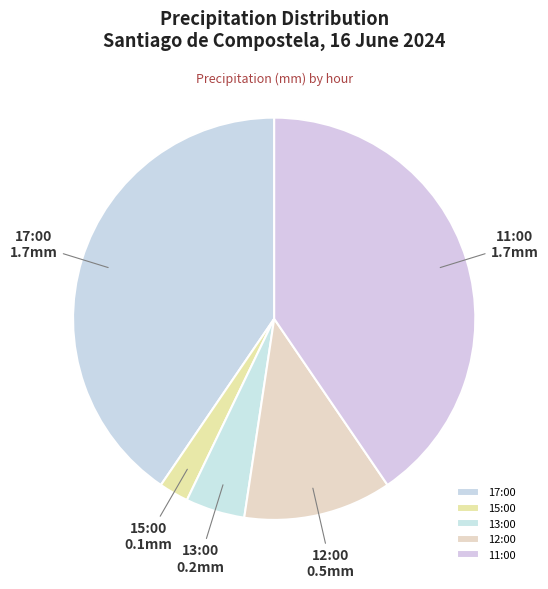

Is there a majority slice in this chart?

No